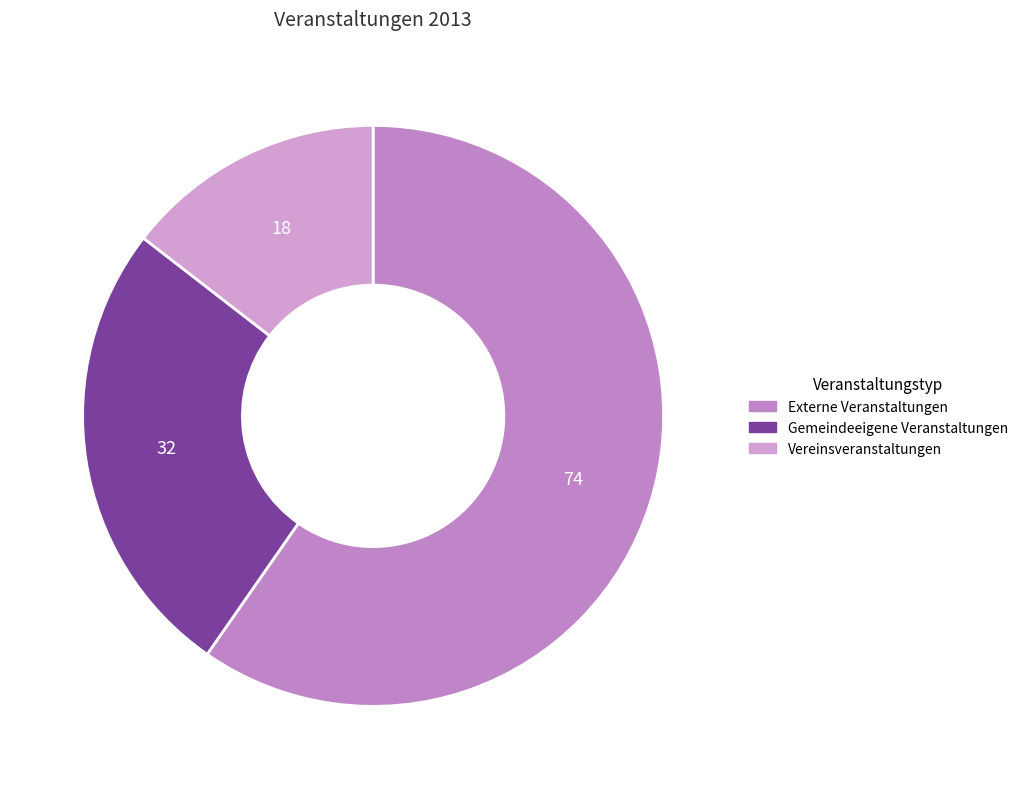

Is the sum of Externe Veranstaltungen and Vereinsveranstaltungen greater than half?

Yes